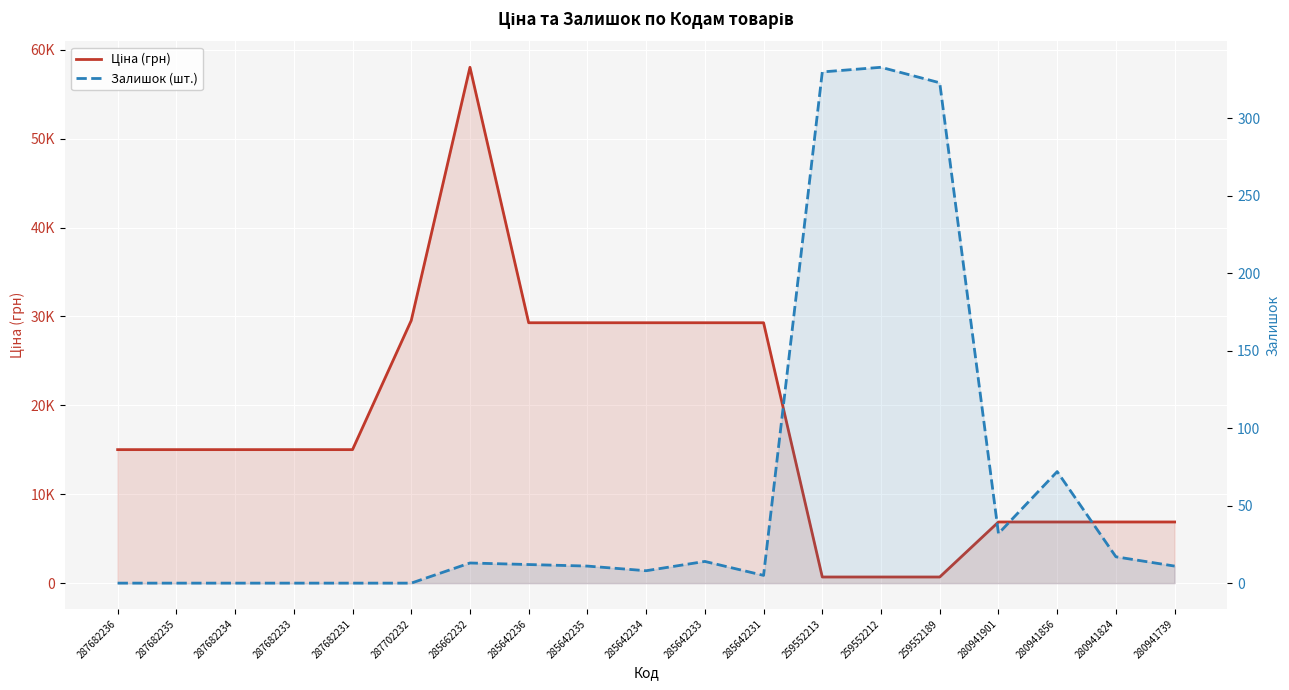

Between 287682236 and 280941739, which is larger?

287682236